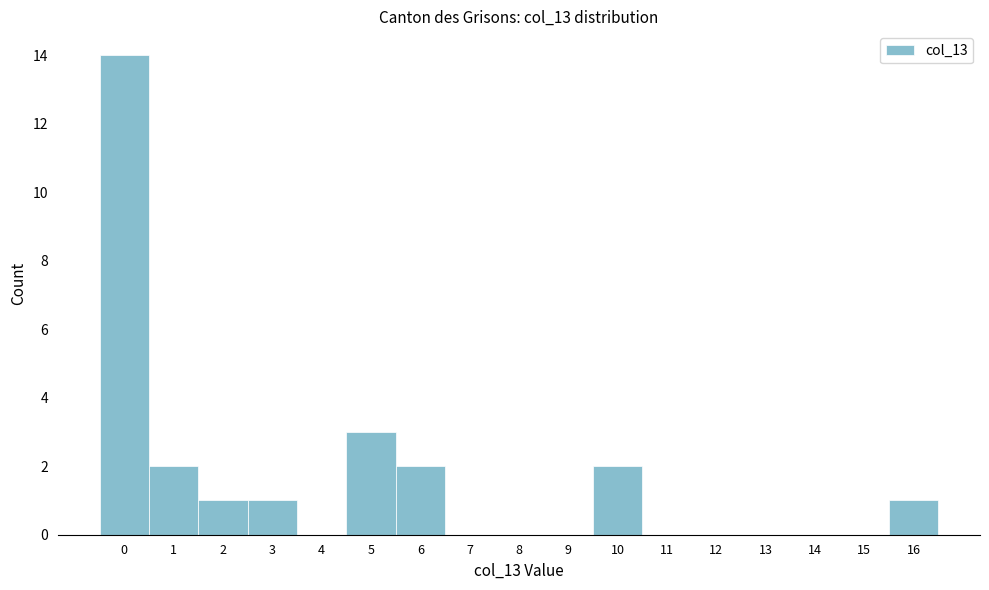

Reading left to right, list every bar in this chart as the range it spans on the x-axis followed by its height. The values are not printed on the chart, so give them approximately, as read against the axis.

-0.5 to 0.5: 14
0.5 to 1.5: 2
1.5 to 2.5: 1
2.5 to 3.5: 1
3.5 to 4.5: 0
4.5 to 5.5: 3
5.5 to 6.5: 2
6.5 to 7.5: 0
7.5 to 8.5: 0
8.5 to 9.5: 0
9.5 to 10.5: 2
10.5 to 11.5: 0
11.5 to 12.5: 0
12.5 to 13.5: 0
13.5 to 14.5: 0
14.5 to 15.5: 0
15.5 to 16.5: 1